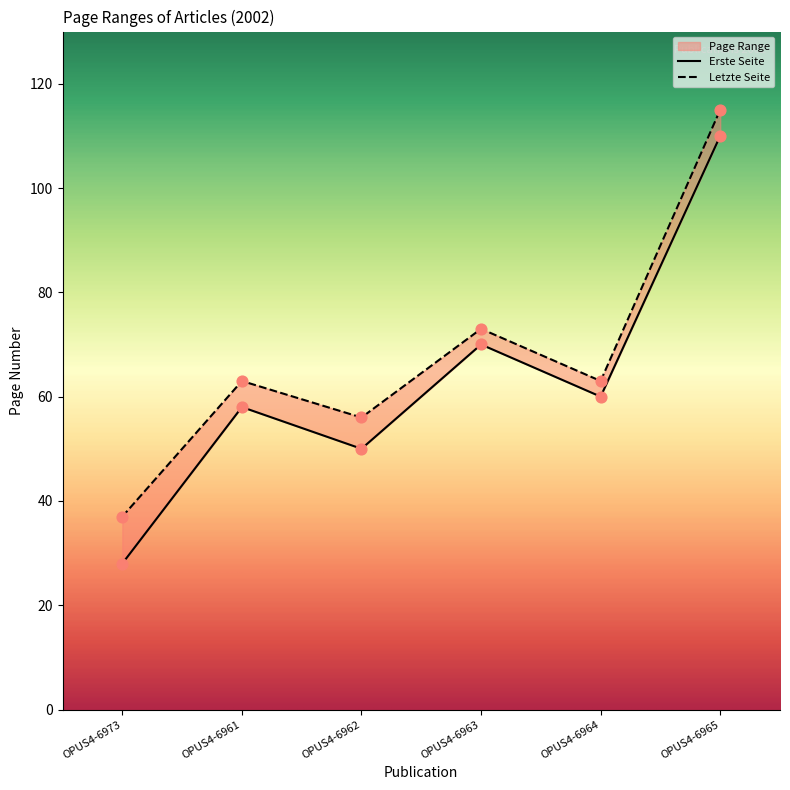

Which series has the largest Y range (max minus min)?

Erste Seite